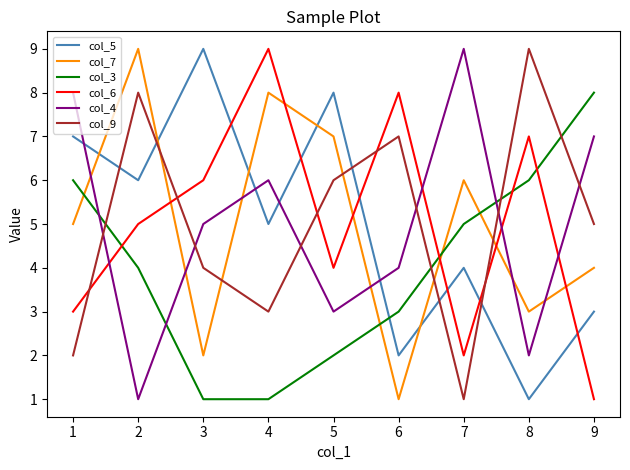

How many col_5 values are between 3 and 7?

5